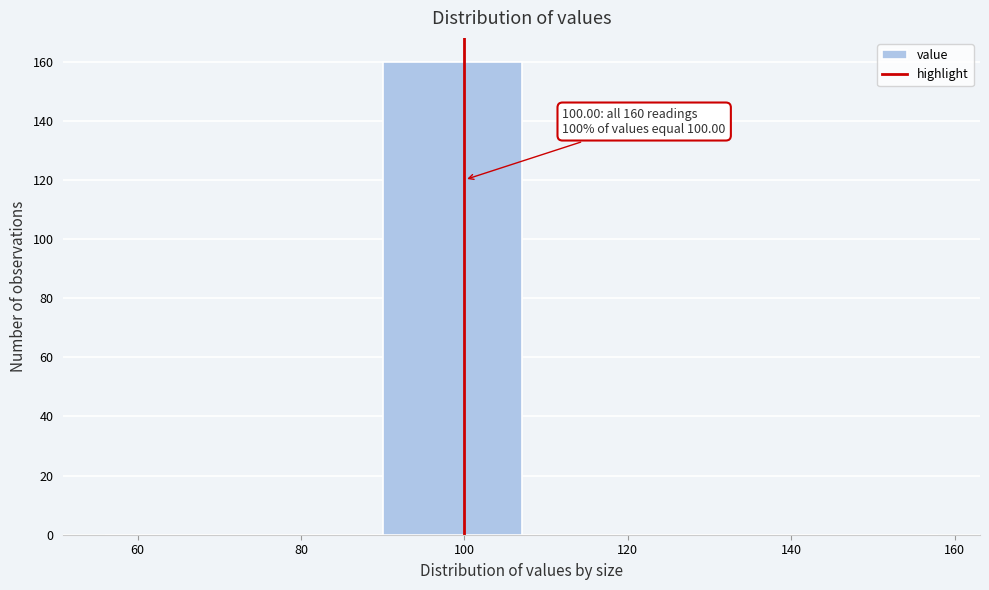

Which range on the x-axis has the tallest bar?

90 to 107